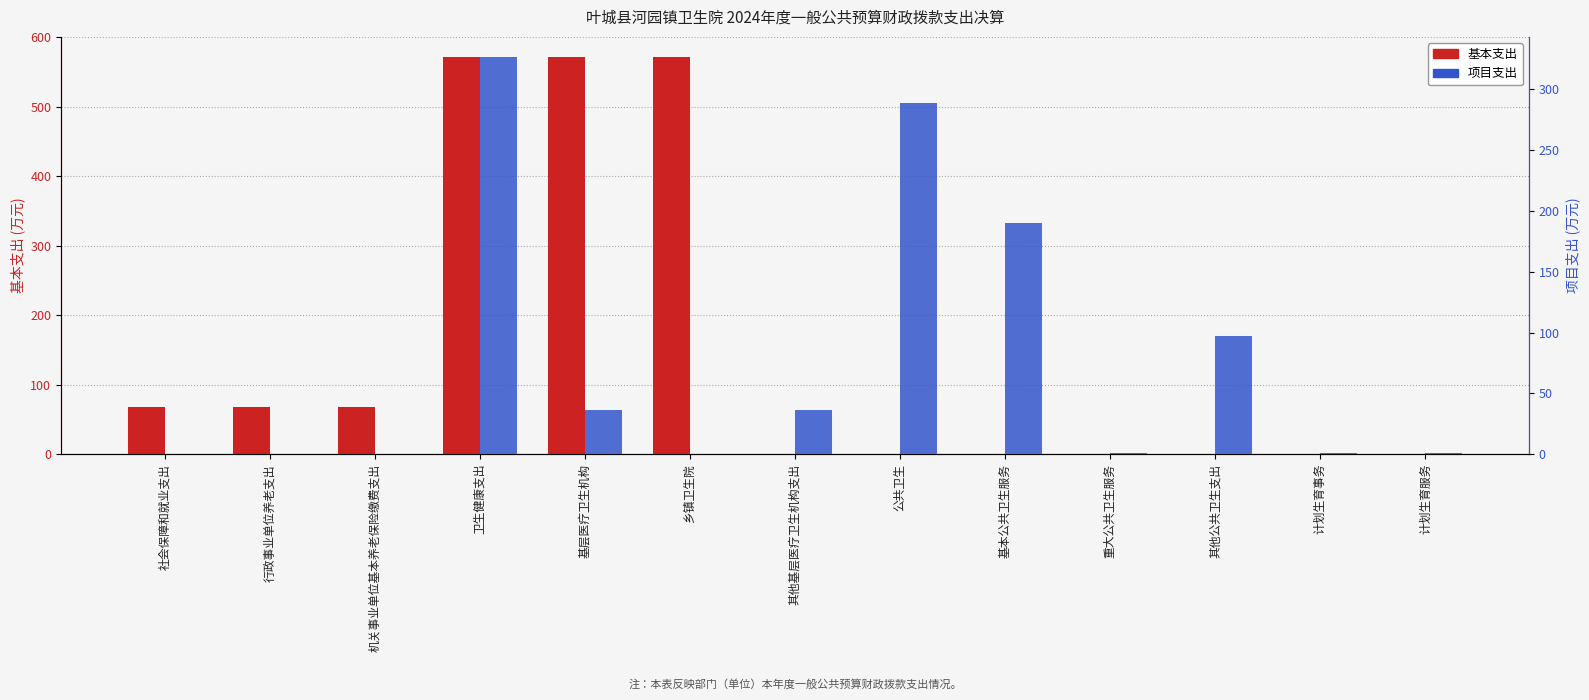

At which label is 基本支出 closest to 285?

社会保障和就业支出